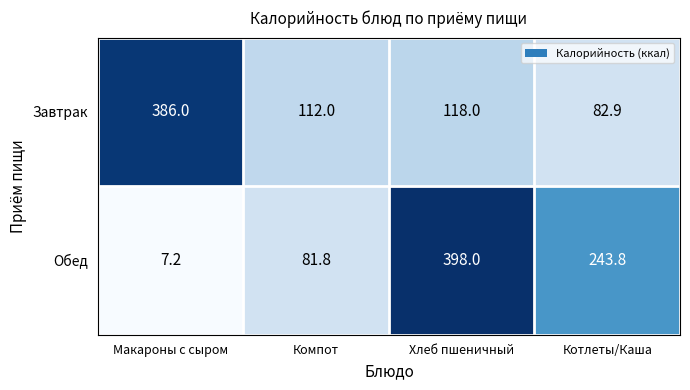

At which label is Обед closest to 202?

Котлеты/Каша